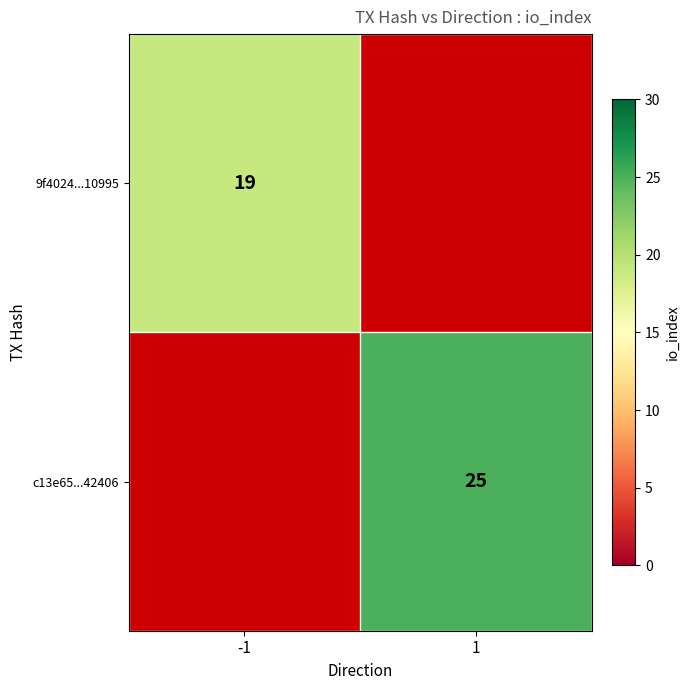

Is the value of 9f4024...10995 at -1 greater than the value of c13e65...42406 at 1?

No